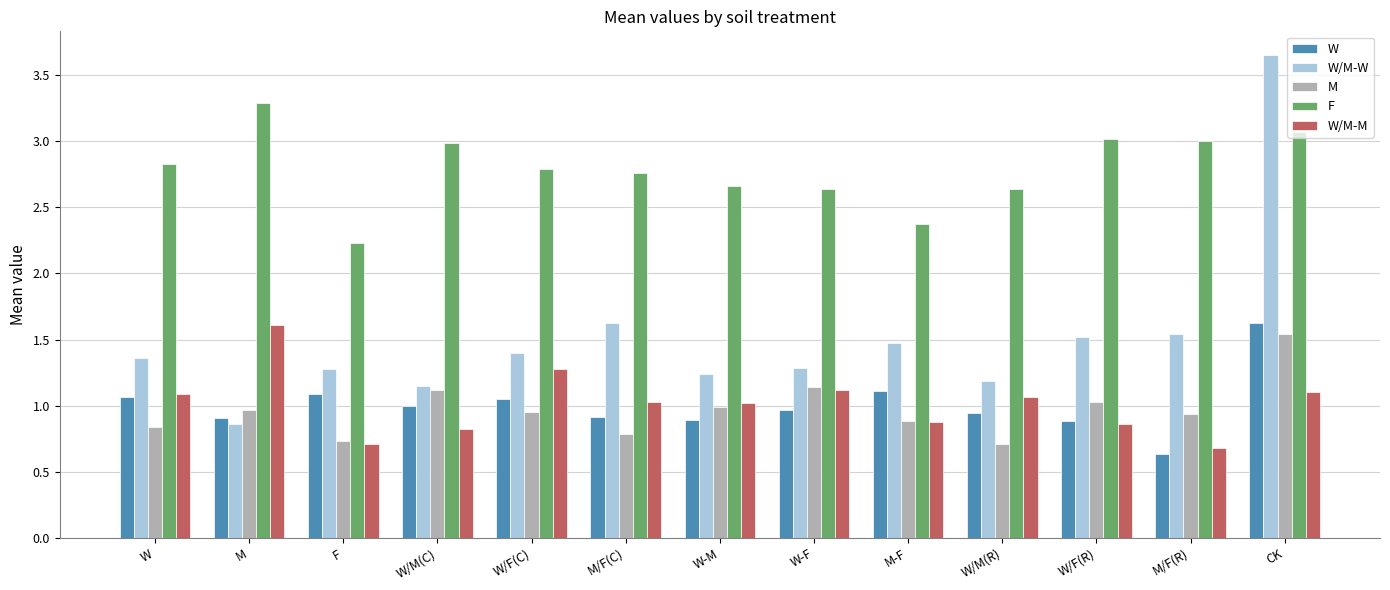

How many groups of bars are there?

13